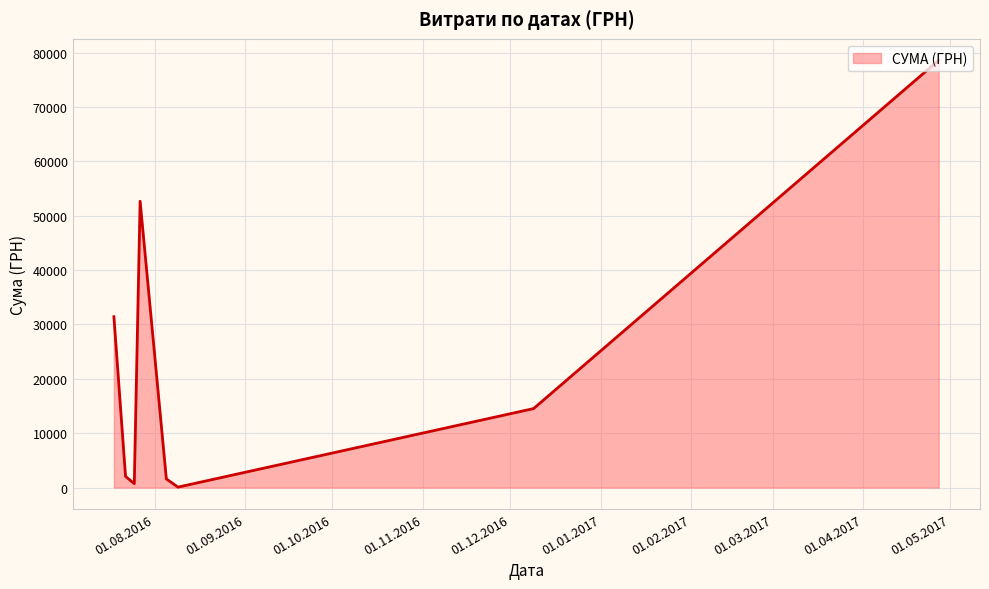

What is the maximum value shown in the chart?

78600.0